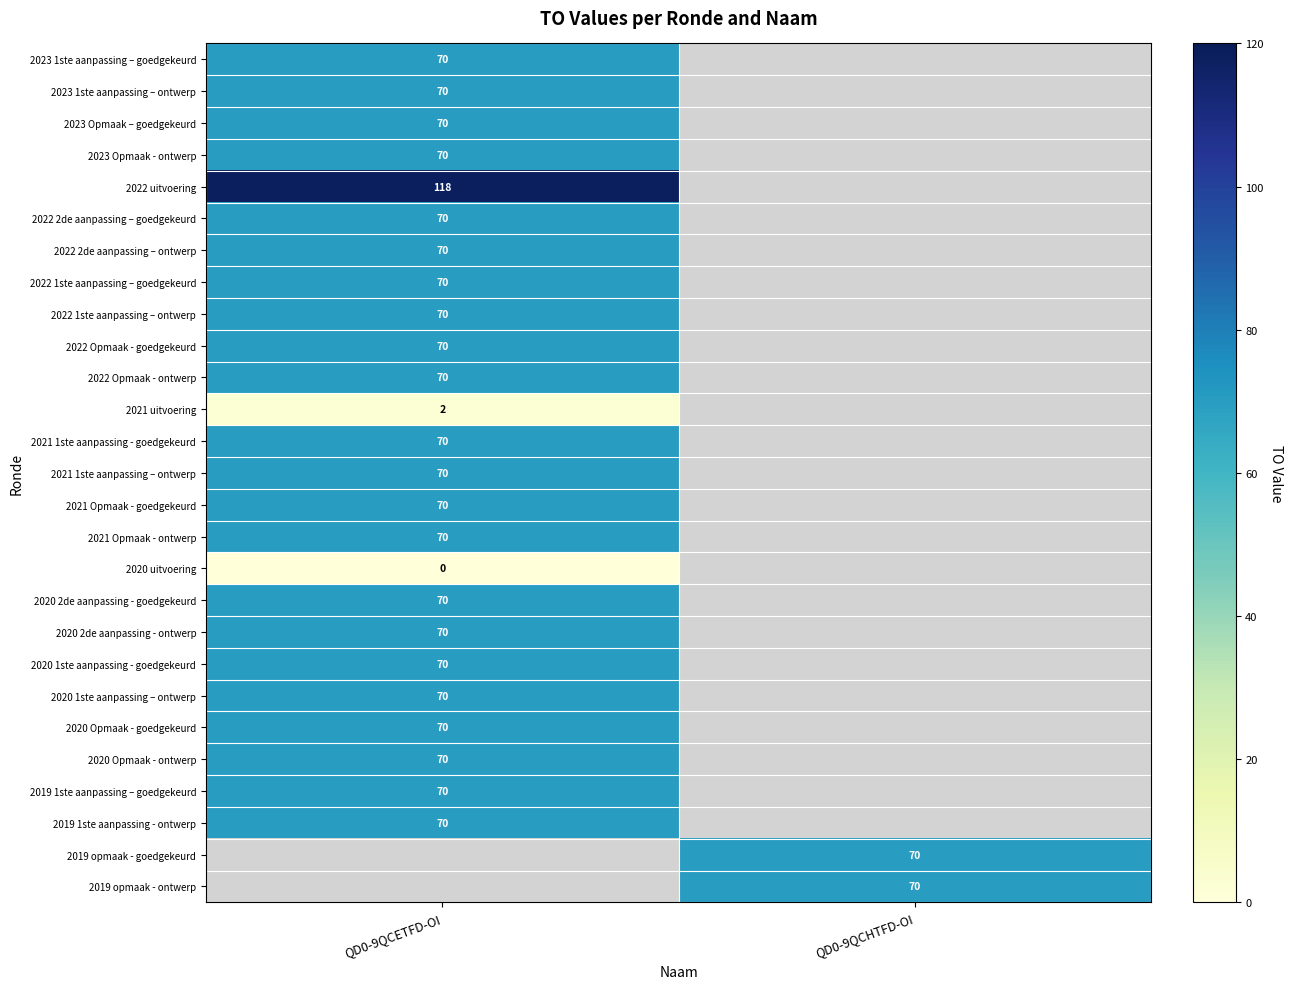

True or false: 2021 1ste aanpassing - goedgekeurd has a value of 70 at QD0-9QCETFD-OI.

True